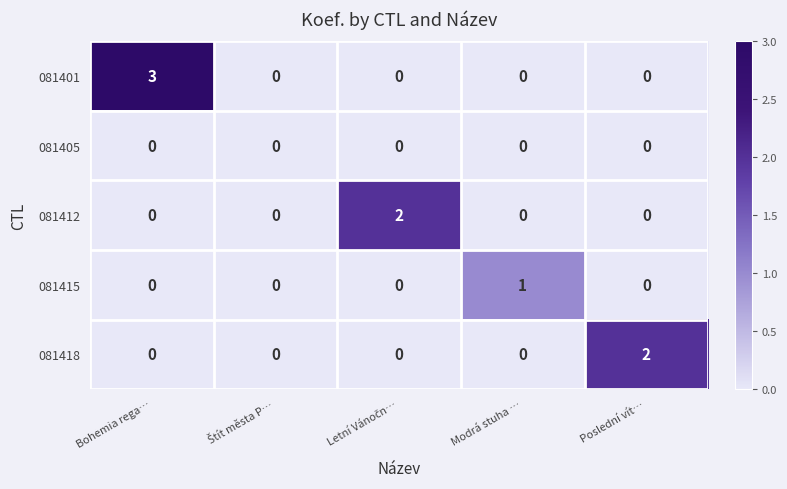

What is the total value across all series at Bohemia rega…?

3